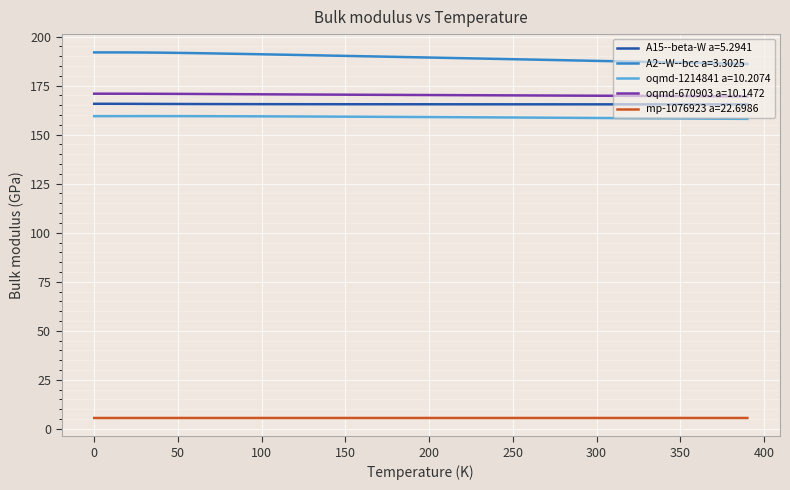

What is the maximum value for oqmd-670903 a=10.1472?

170.9